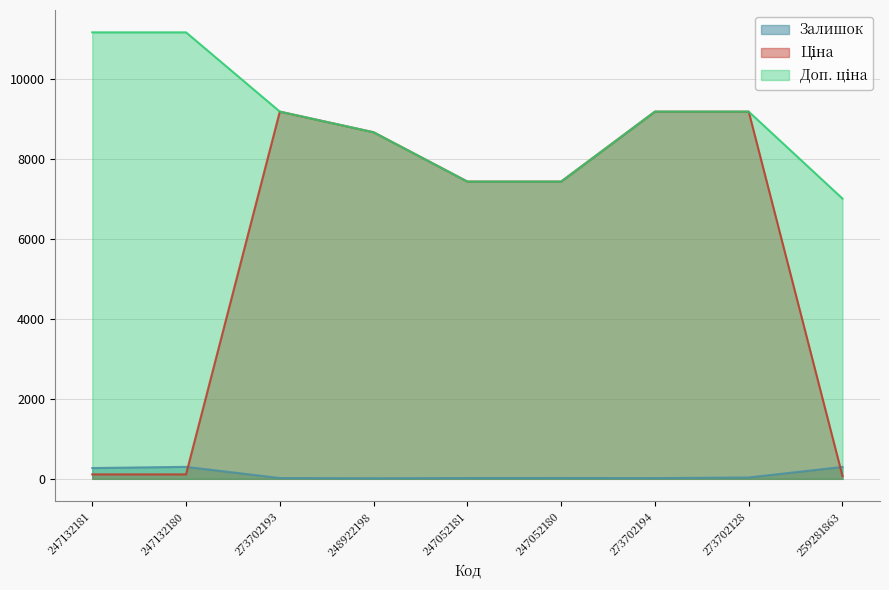

Which series has the largest total across all categories?

Доп. ціна